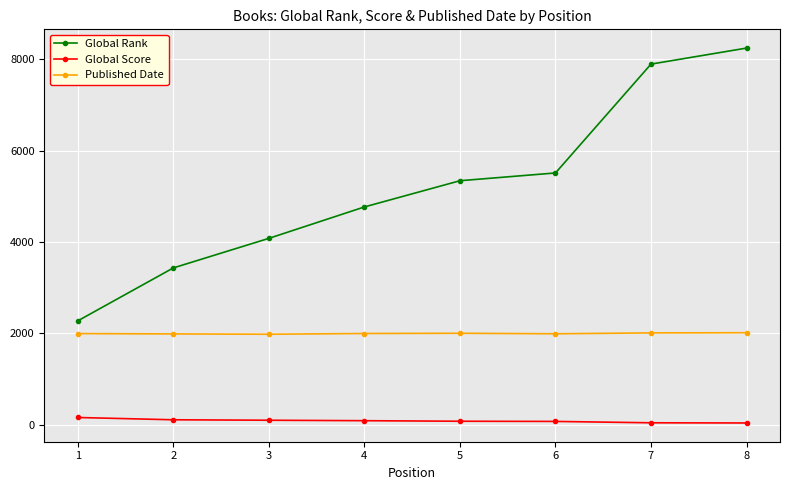

True or false: Global Rank has more than 2 points higher than both neighbors.

False